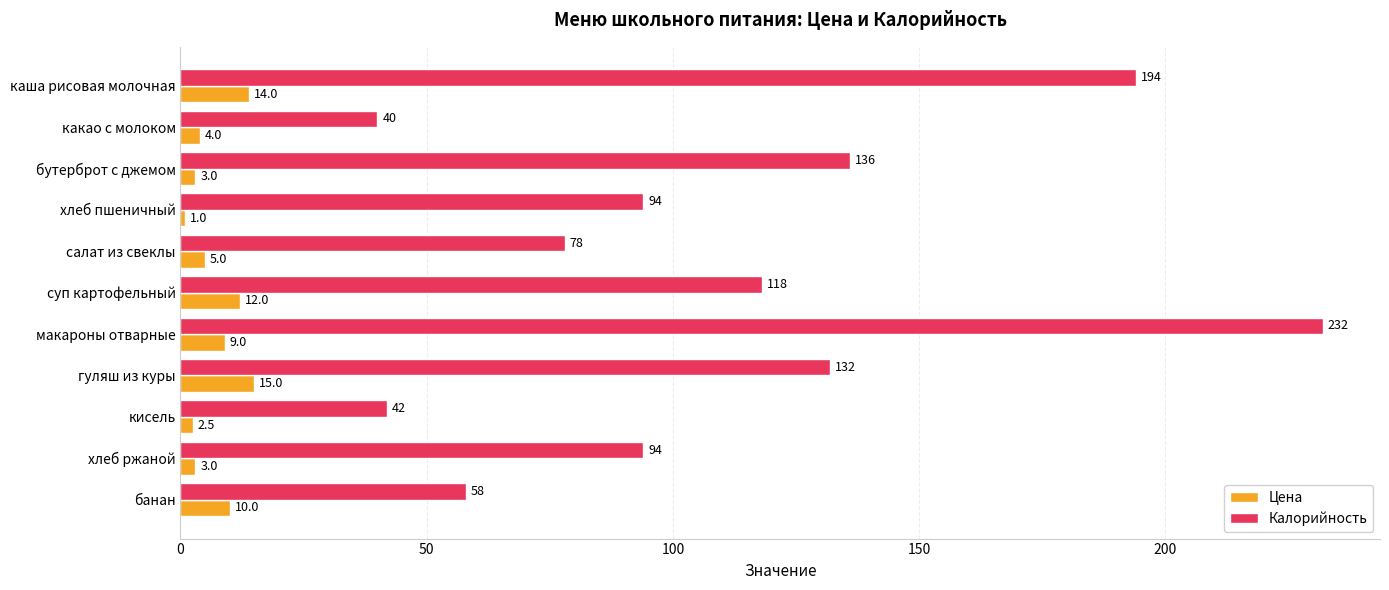

What is the difference between the maximum and minimum values in the Калорийность series?

192.0